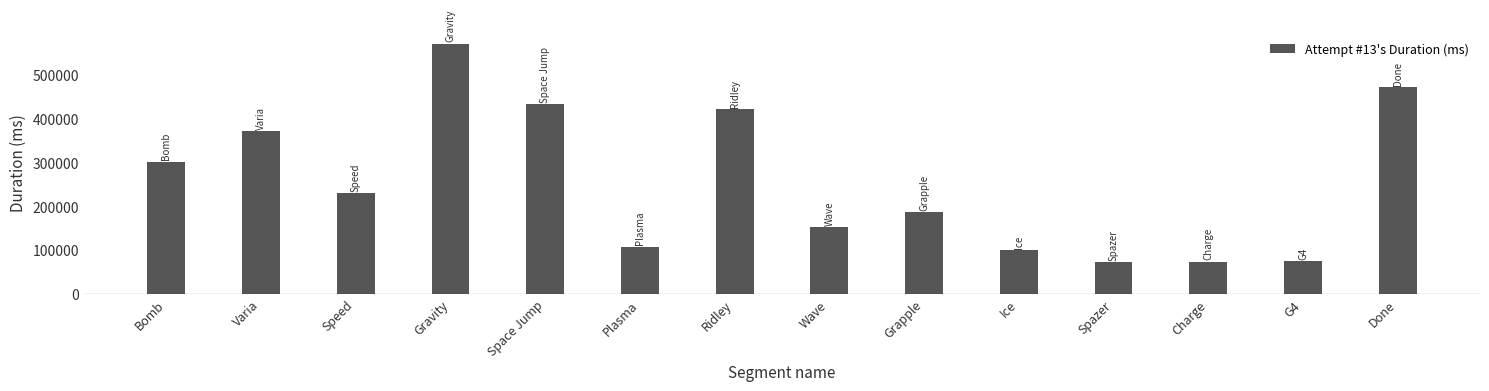

How many categories are shown in the chart?

14